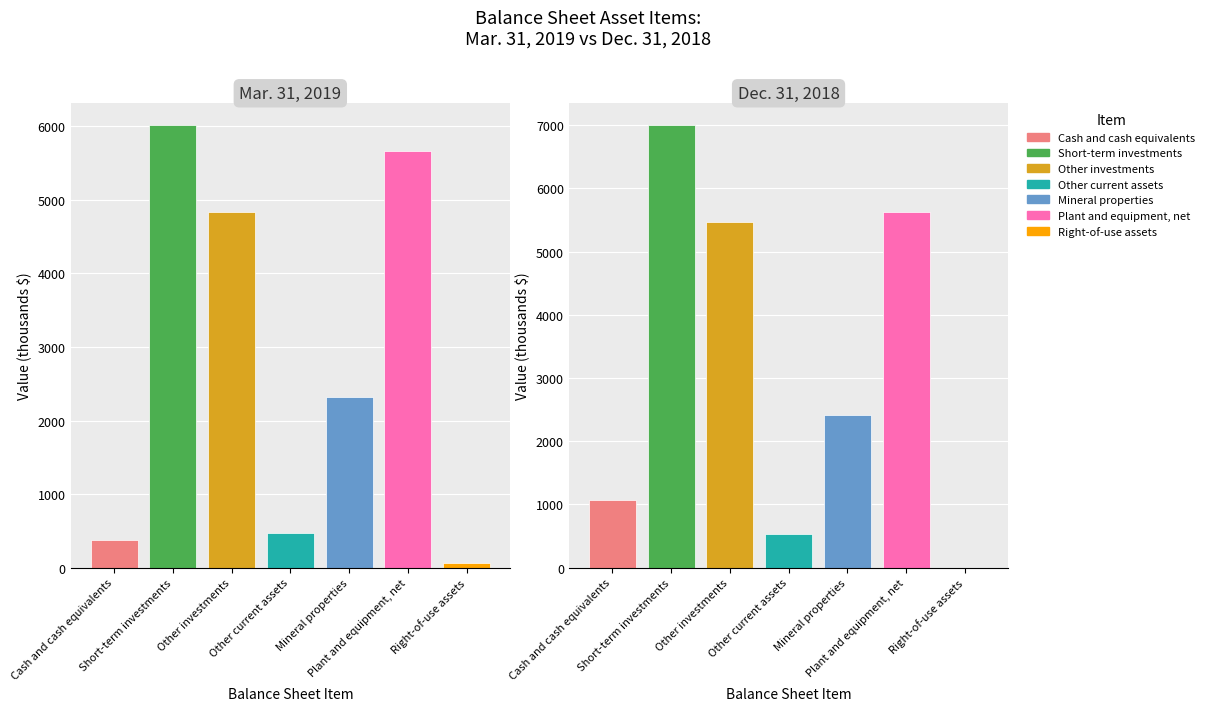

What is the label of the 6th bar from the right?

Short-term investments